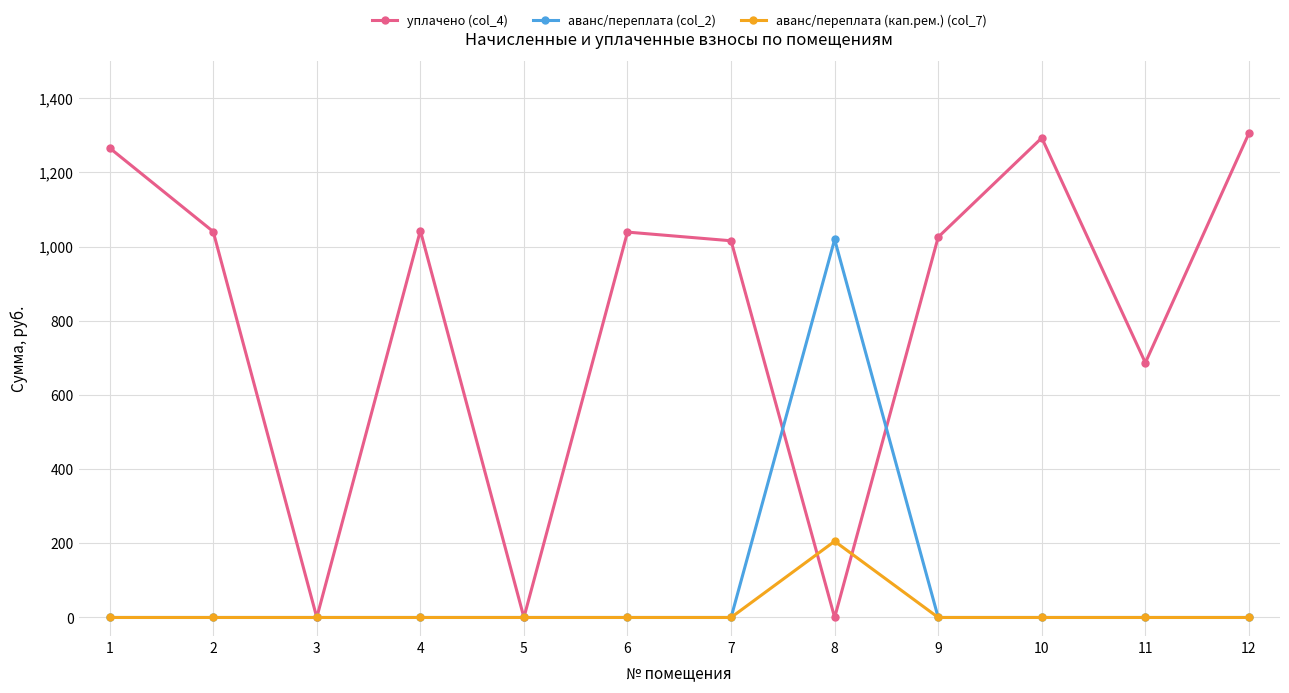

Count the number of categories in the chart.

12